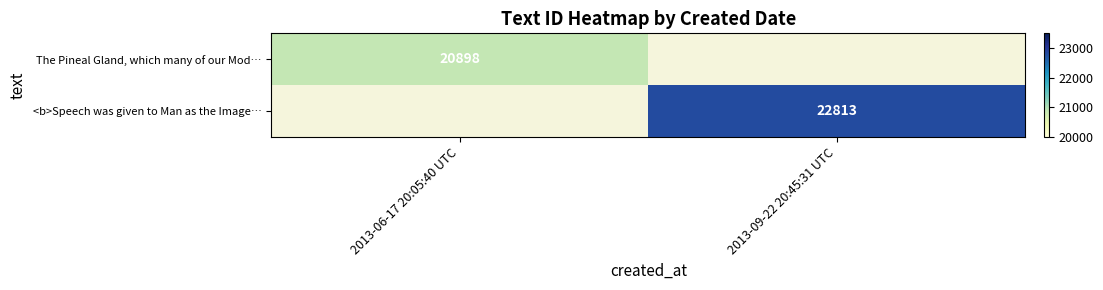

Is it true that <b>Speech was given to Man as the Image… equals 6728 at 2013-09-22 20:45:31 UTC?

False